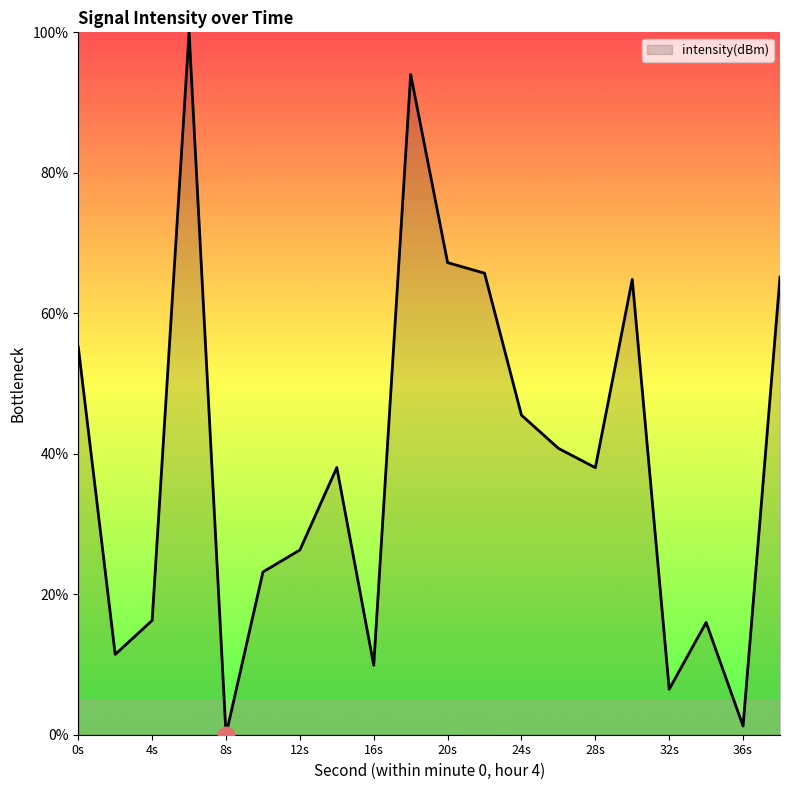

True or false: there are more than 0 points higher than both neighbors.

True